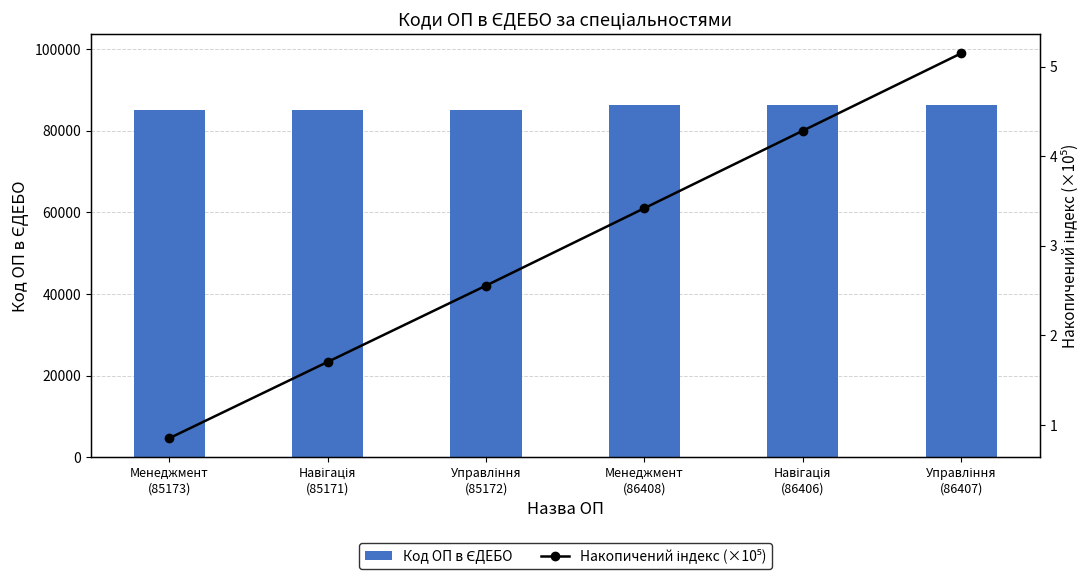

How many data points in Накопичений індекс (×10⁵) are above 3?

3